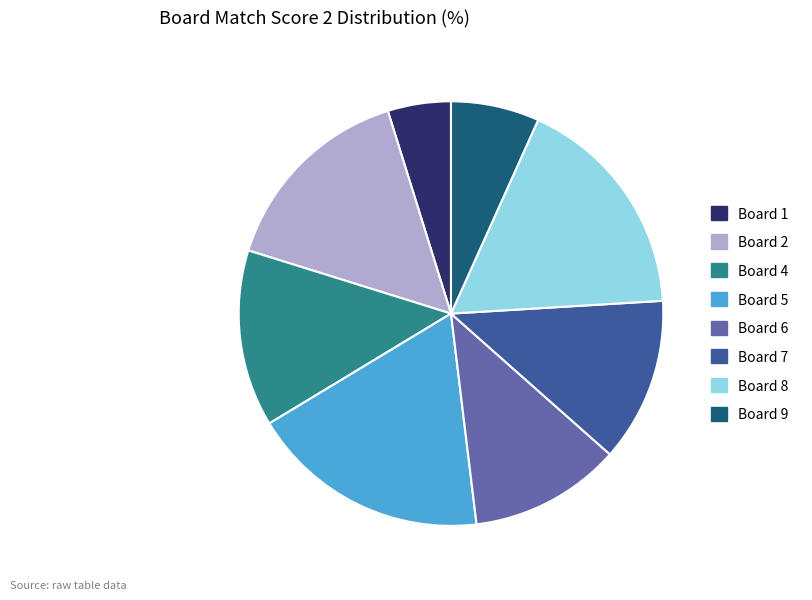

Is it true that Board 9 is 19% of the pie?

False